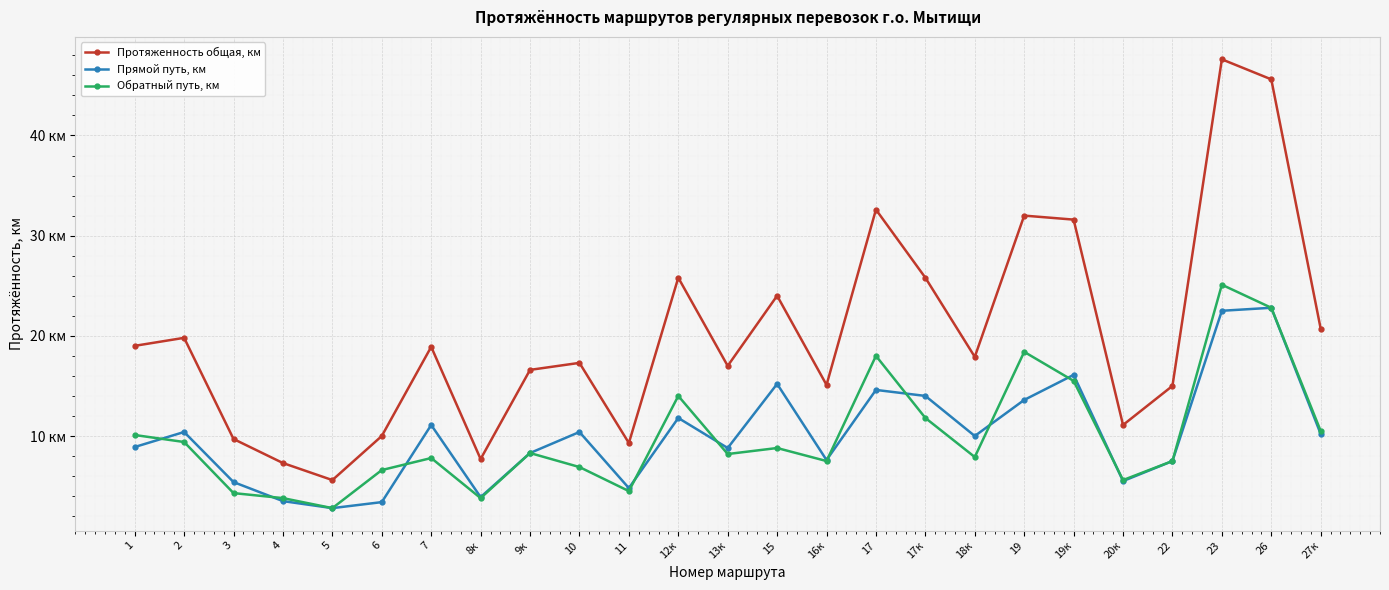

What is the greatest value displayed?

47.6